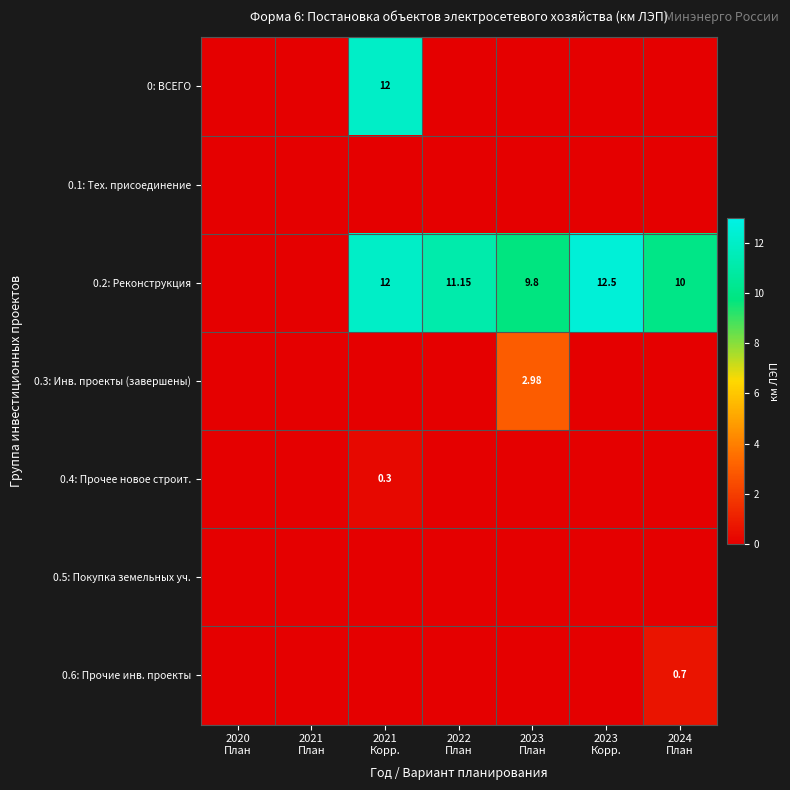

At how many categories does at least one series exceed 1?

5